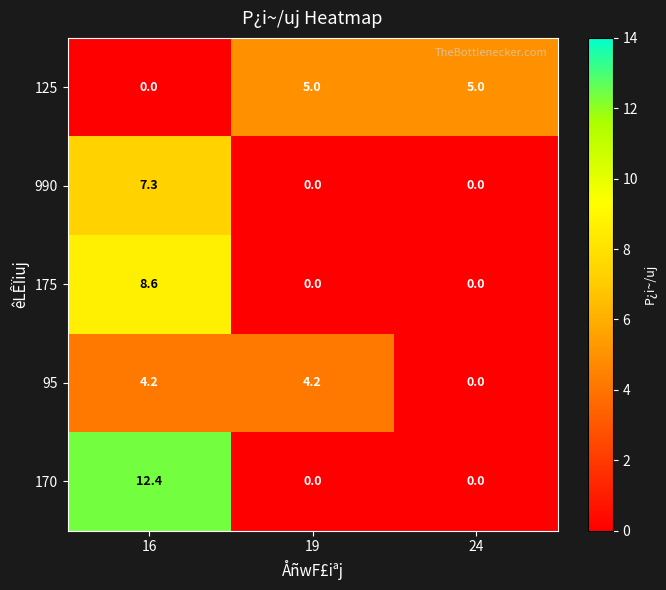

Is it true that 95 equals 6.2 at 16?

False